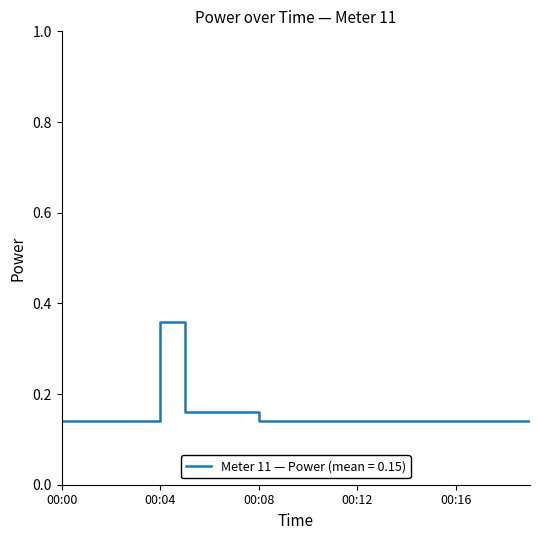

Count the values in the range 0 to 1.

20